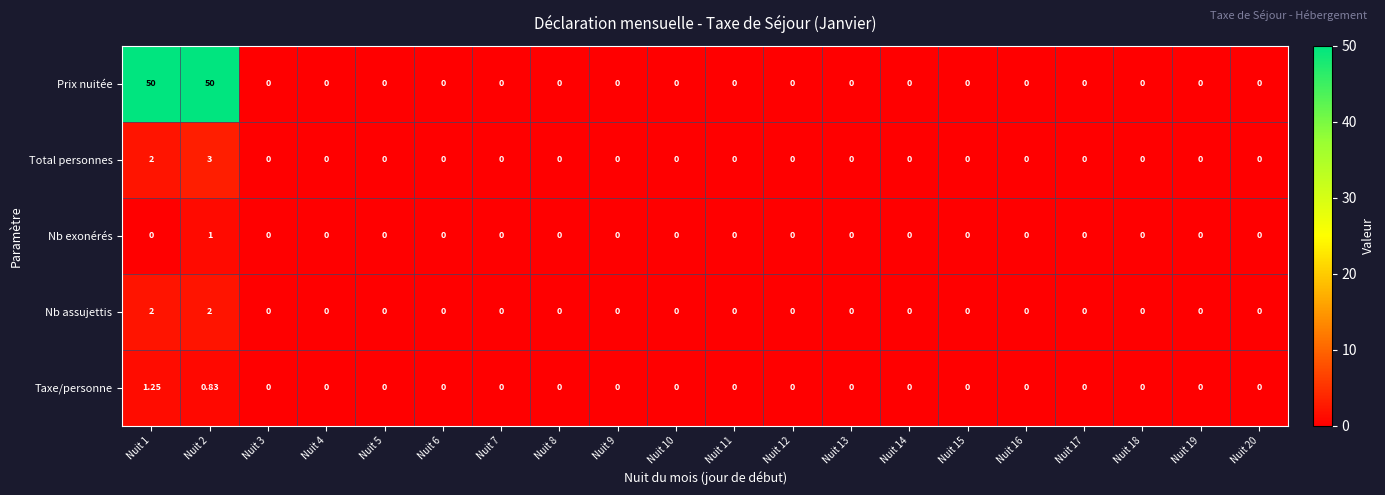

What is the maximum value shown in the chart?

50.0